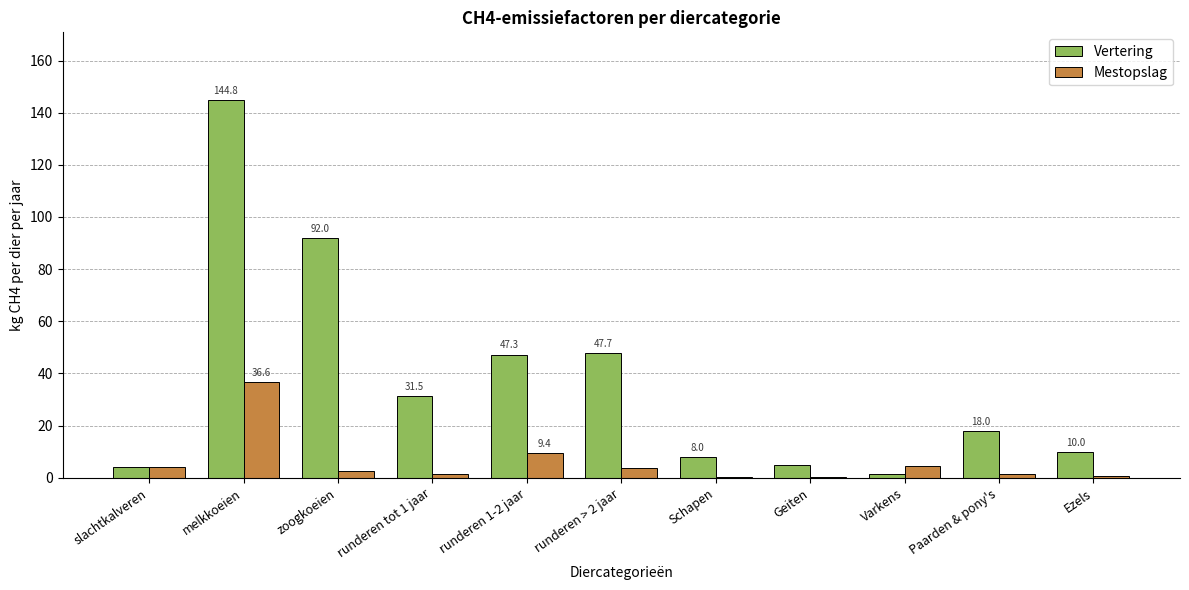

Which category has the highest value across all series?

melkkoeien